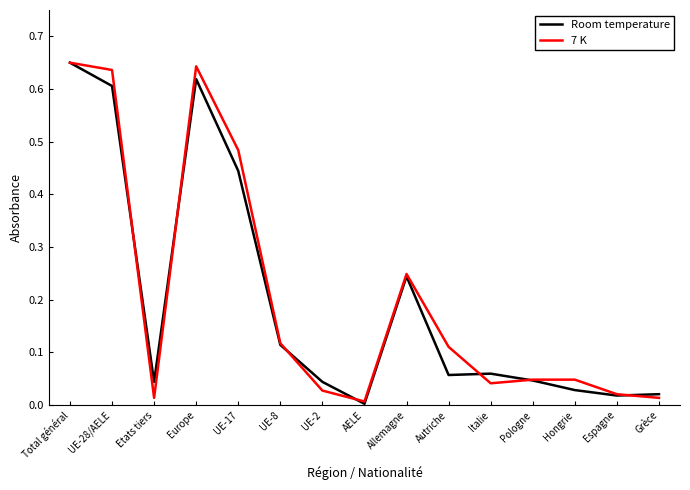

Rank the series at UE-17 from lowest to highest value.

Room temperature, 7 K